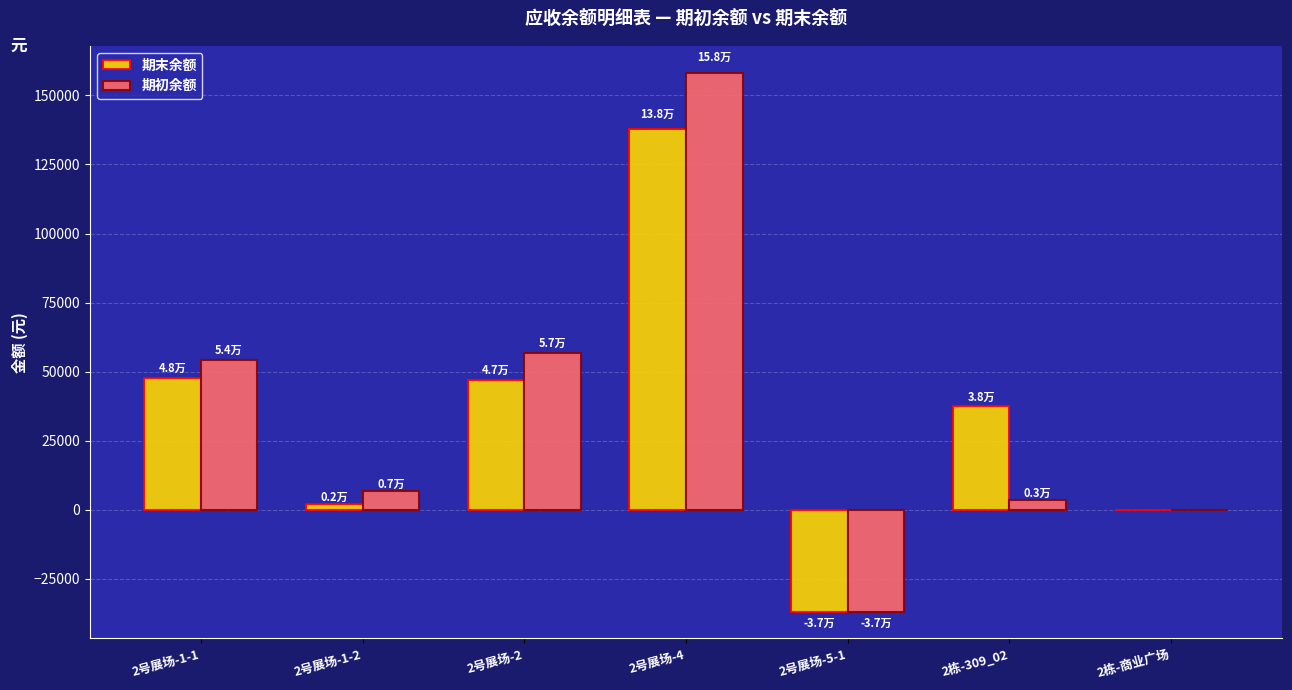

Does the chart contain stacked bars?

No